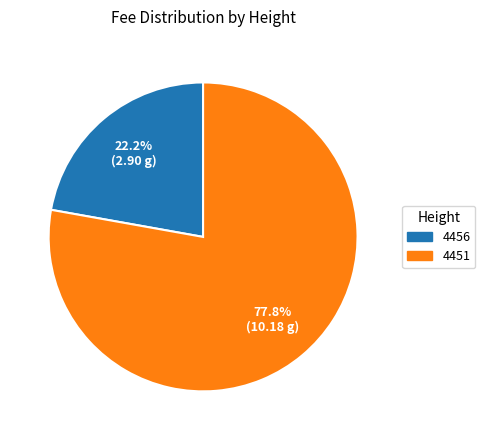

How many slices are in this pie chart?

2